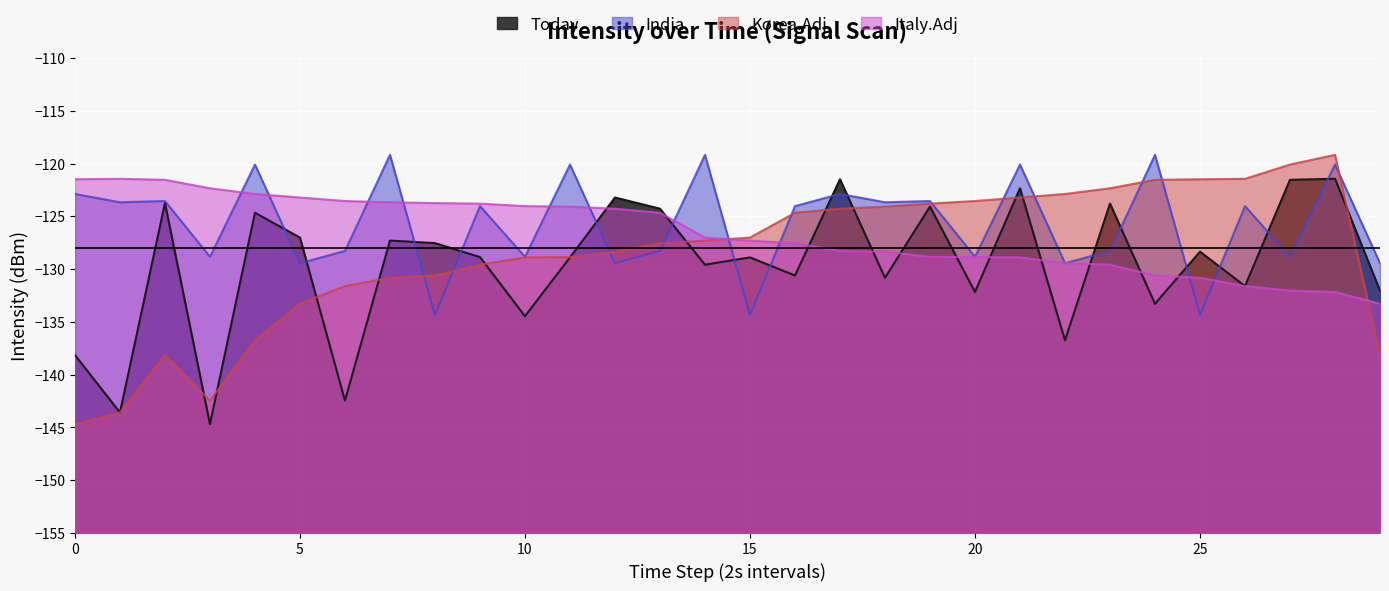

What is the highest value of the Today series?

-121.4